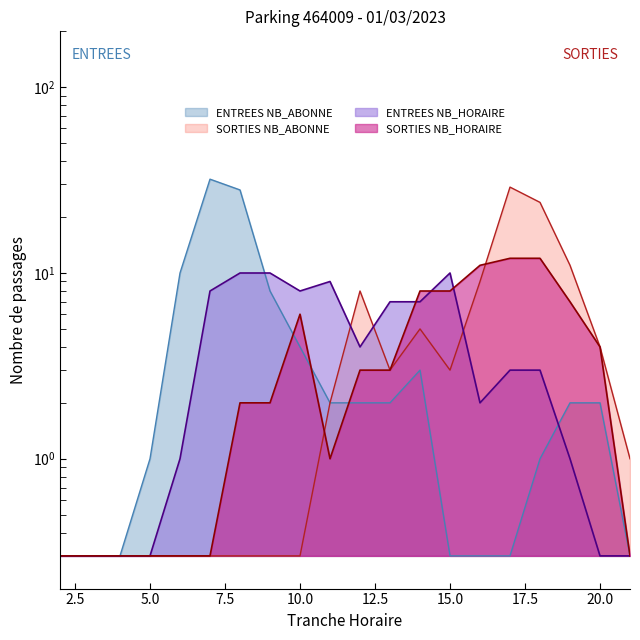

At which label is ENTREES NB_HORAIRE closest to 5?

12